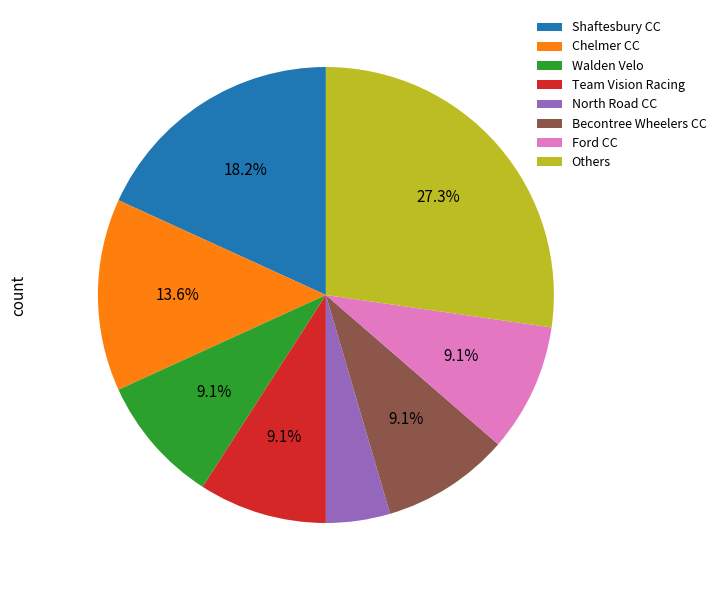

To the nearest percent, what is the difference between the largest and smallest slice percentages?

23%